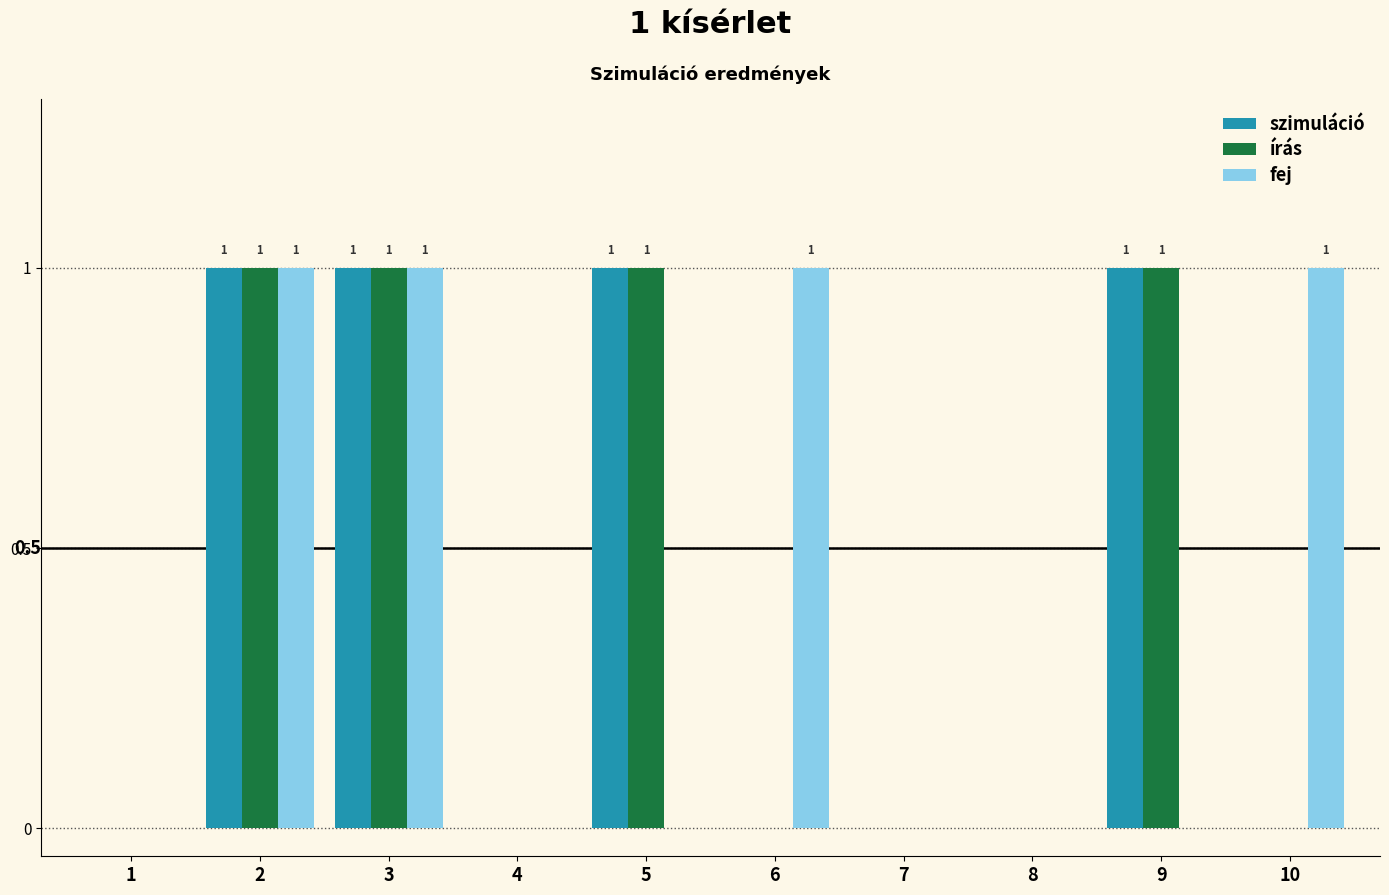

Is the value of írás at 2 greater than the value of szimuláció at 4?

Yes